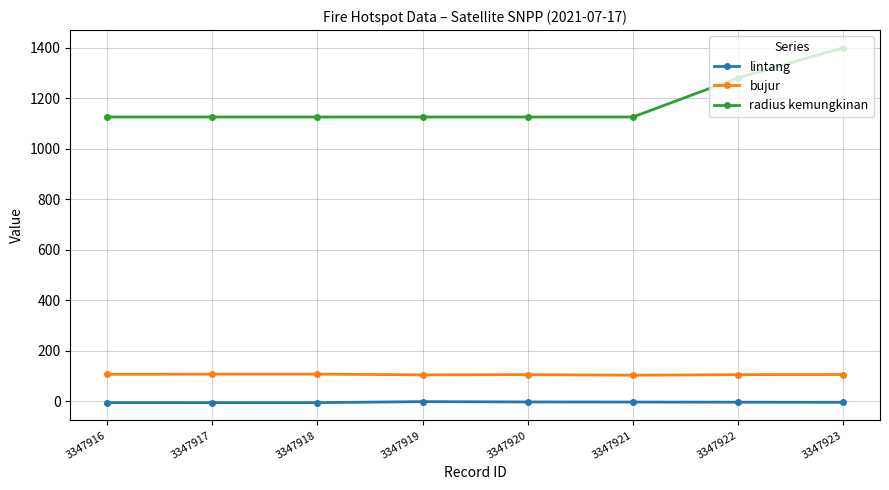

The lintang series shows -3.8 at 3347921. True or false?

True